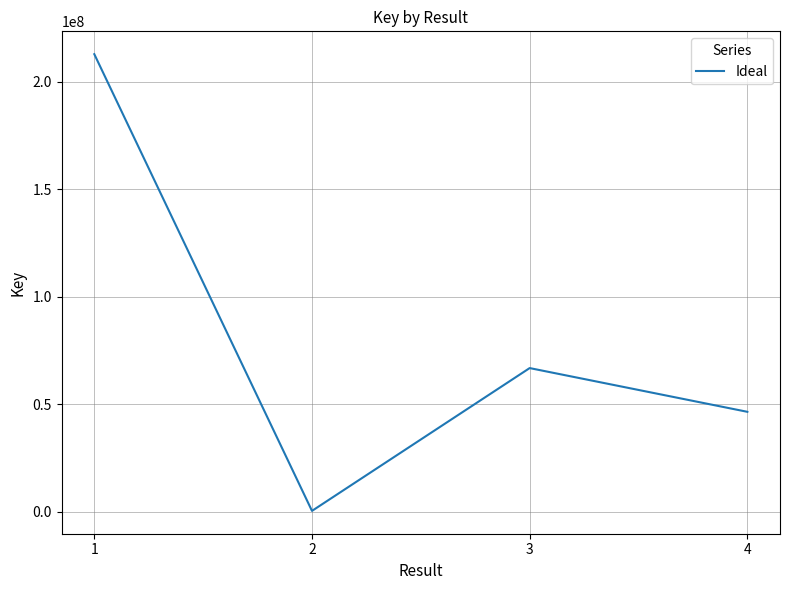

List the labels in order of value, largest first.

1, 3, 4, 2